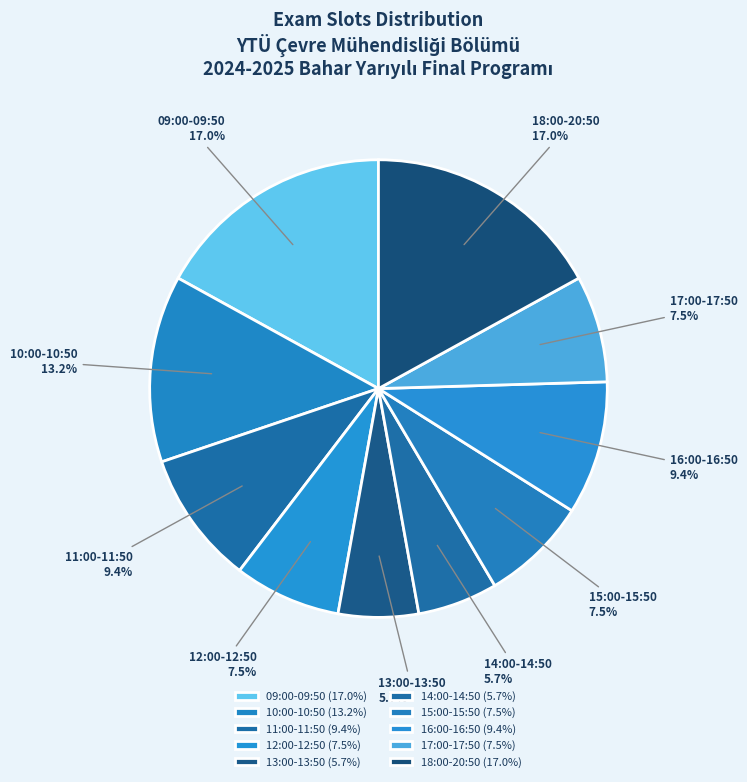

Is the sum of 15:00-15:50 and 16:00-16:50 greater than half?

No